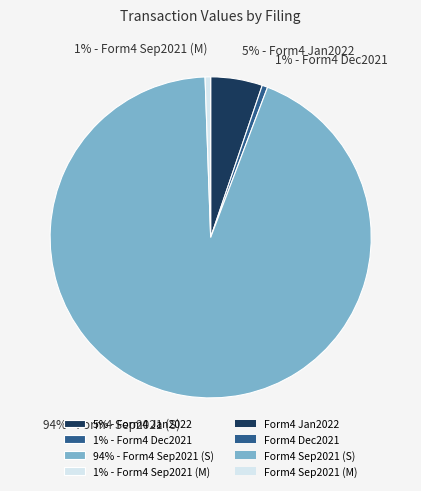

Count the number of slices in the pie.

4